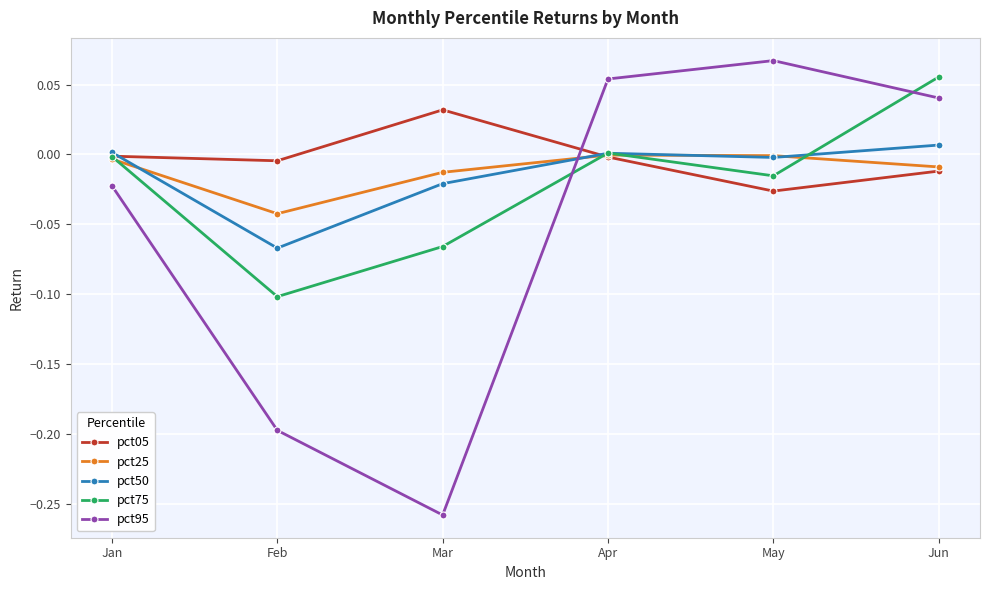

Is the value of pct75 at Mar greater than the value of pct50 at Apr?

No